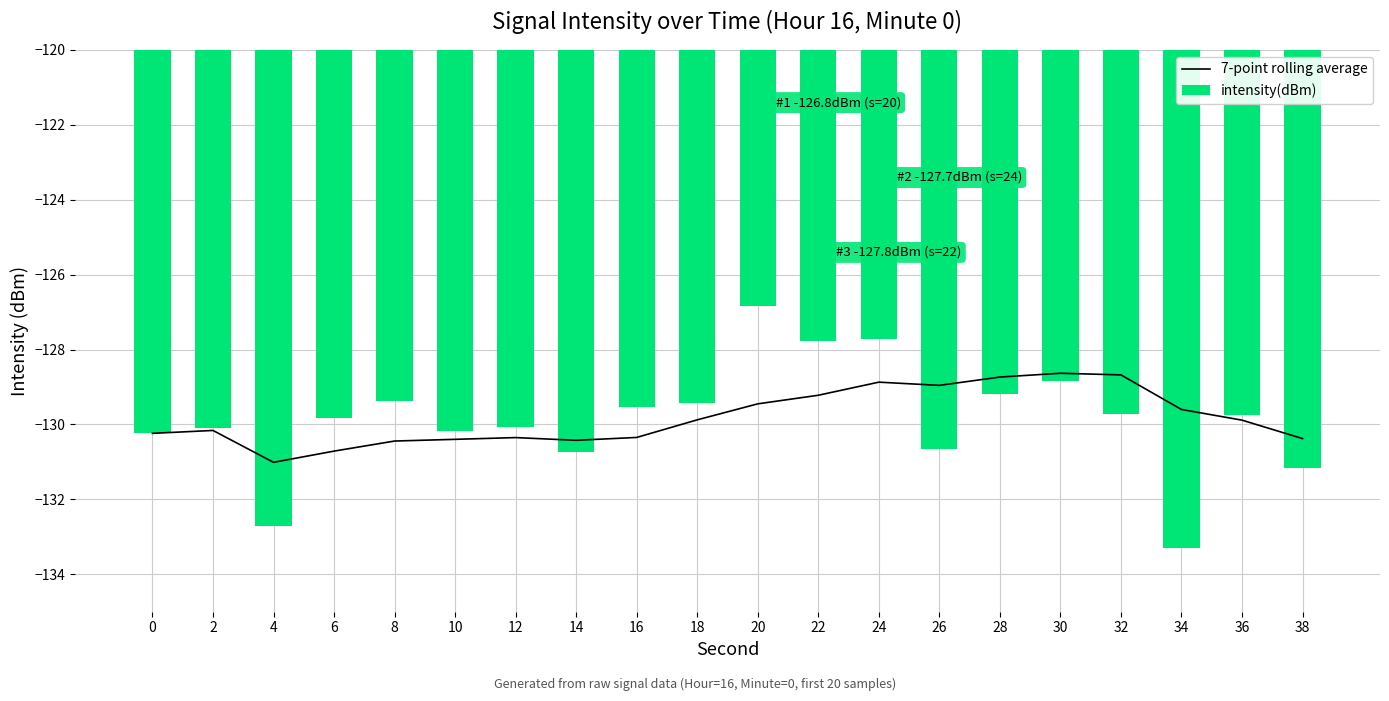

What are all the series names shown in the legend?

7-point rolling average, intensity(dBm)